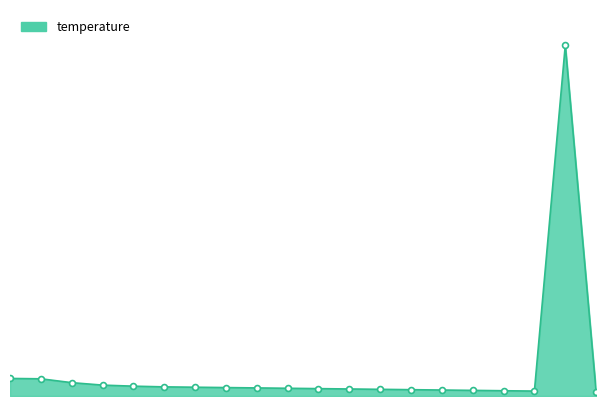

Does the chart have visible grid lines?

No